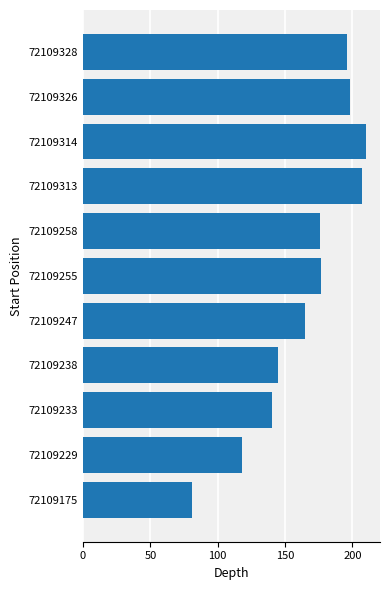

Where is the data nearest to the value 145?

72109238